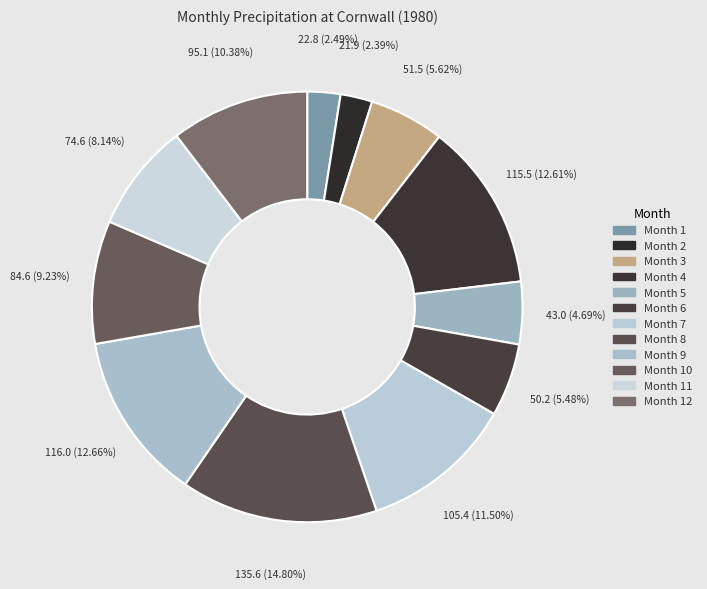

Which category has the biggest portion of the pie?

Month 8